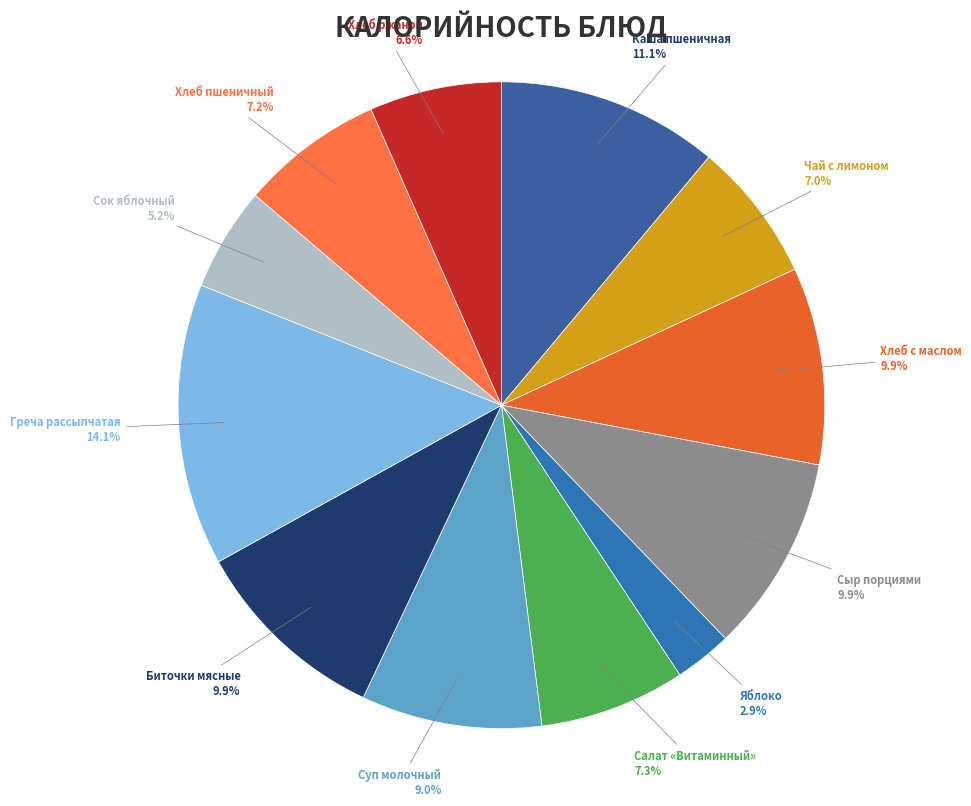

How much of the chart is everything except Биточки мясные?

90.1%